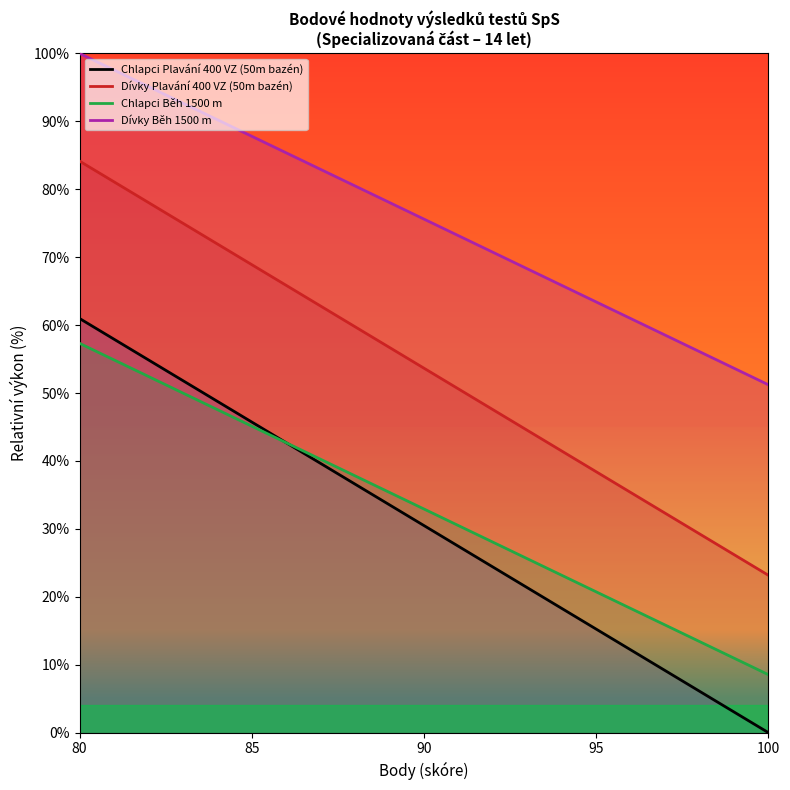

Which series has the largest total across all categories?

Dívky Běh 1500 m